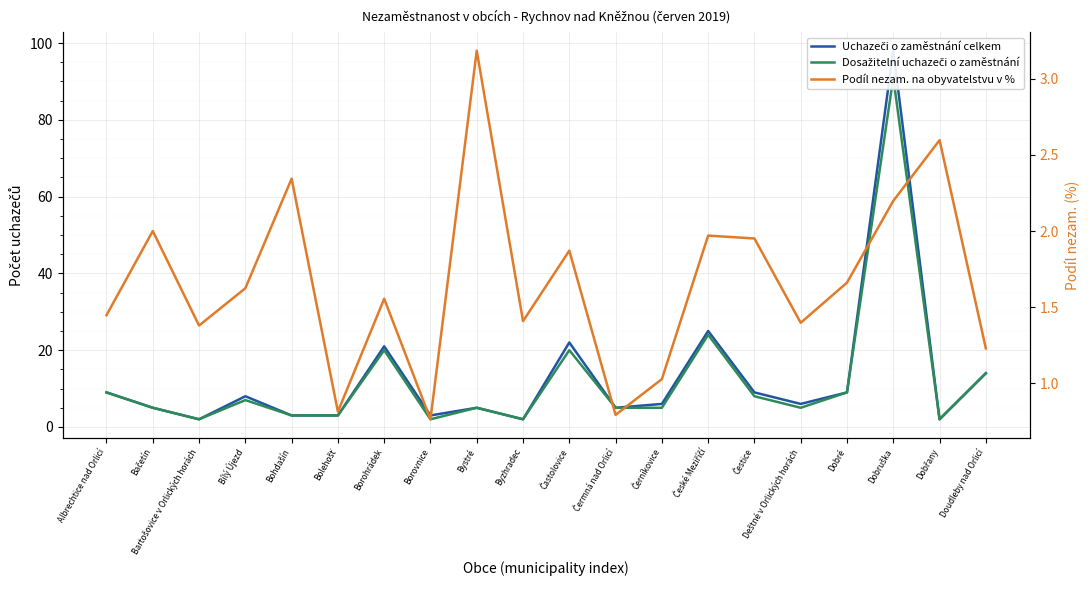

At which category does Podíl nezam. na obyvatelstvu v % reach its first local valley?

Bartošovice v Orlických horách